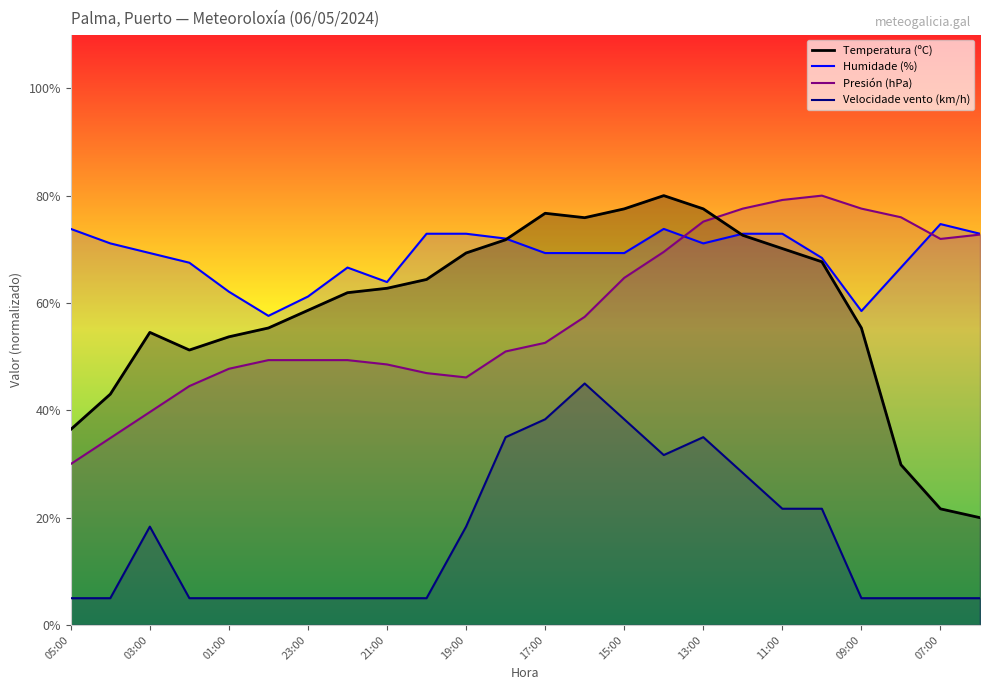

The Presión (hPa) series shows 17.5 at 17:00. True or false?

False